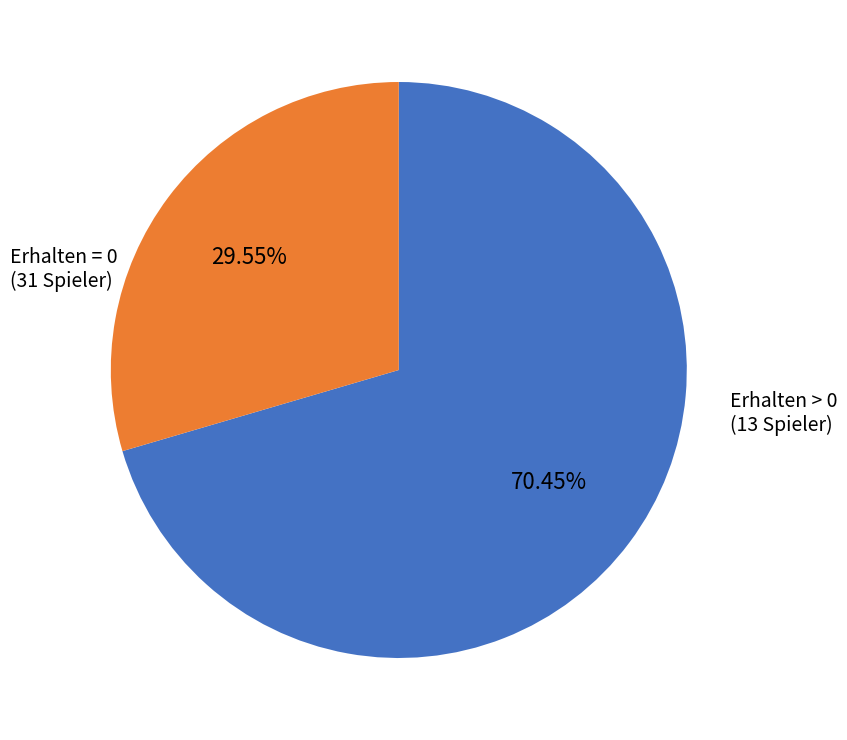

Is there a majority slice in this chart?

Yes